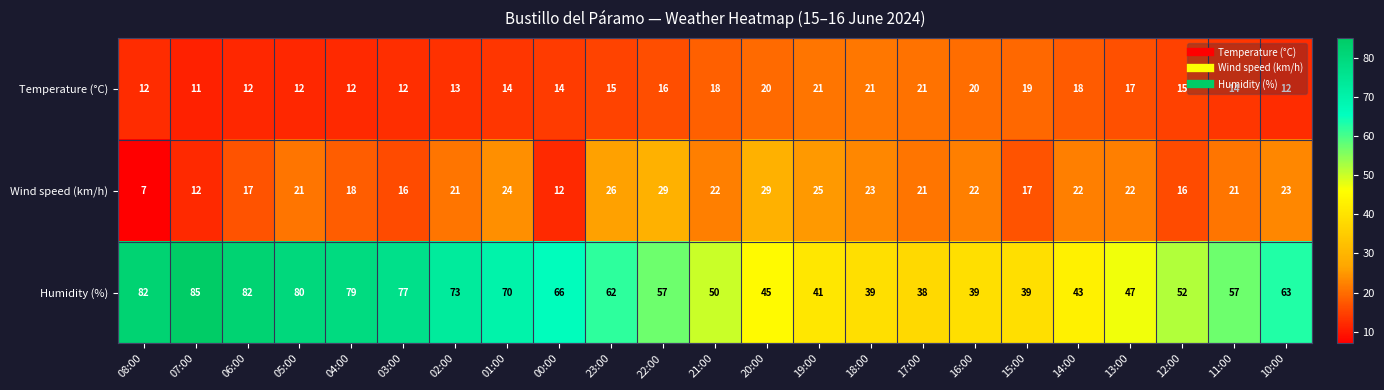

Read the Temperature (°C) value at 00:00, to the nearest 10.

10